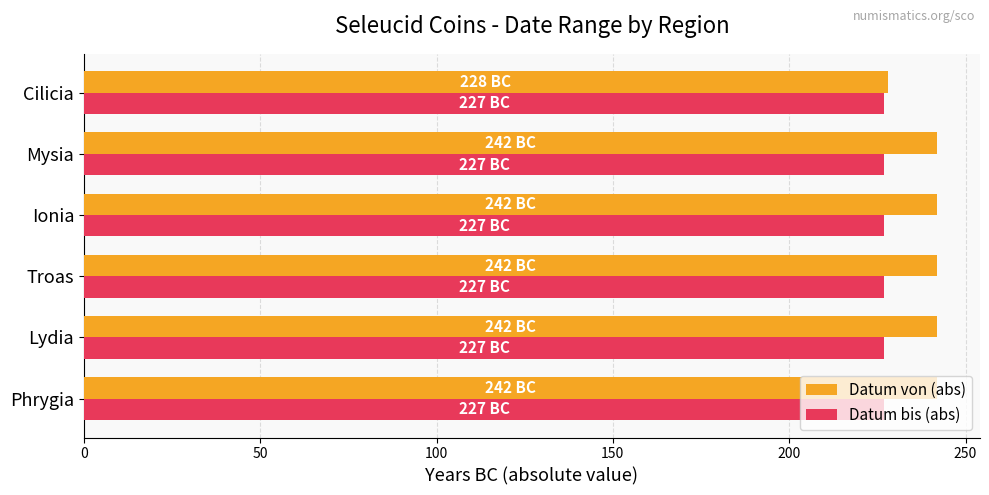

List the series in order of their peak value, highest first.

Datum von (abs), Datum bis (abs)